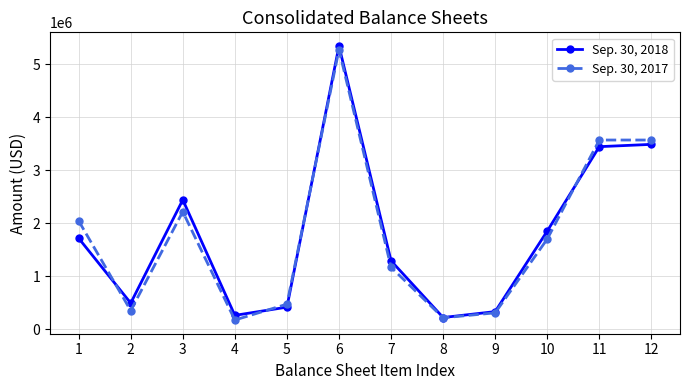

True or false: Sep. 30, 2017 and Sep. 30, 2018 cross at least once.

True